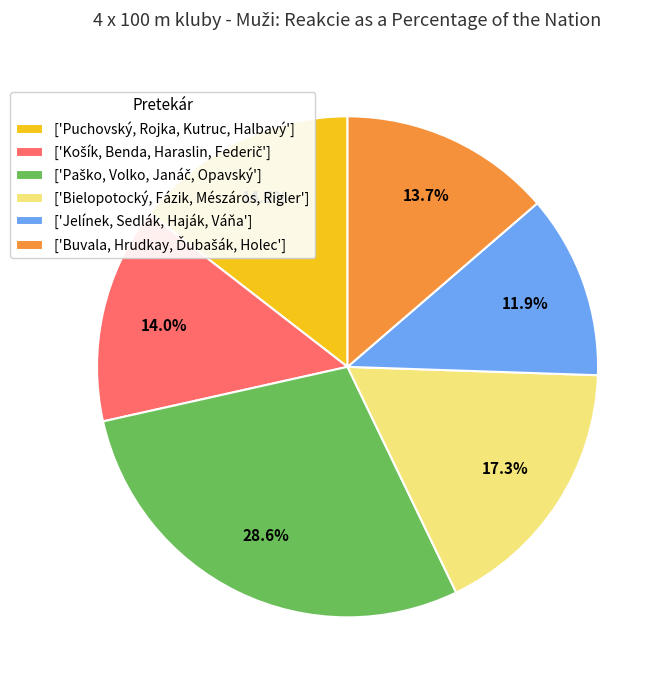

How much of the chart is everything except ['Puchovský, Rojka, Kutruc, Halbavý']?

85.5%